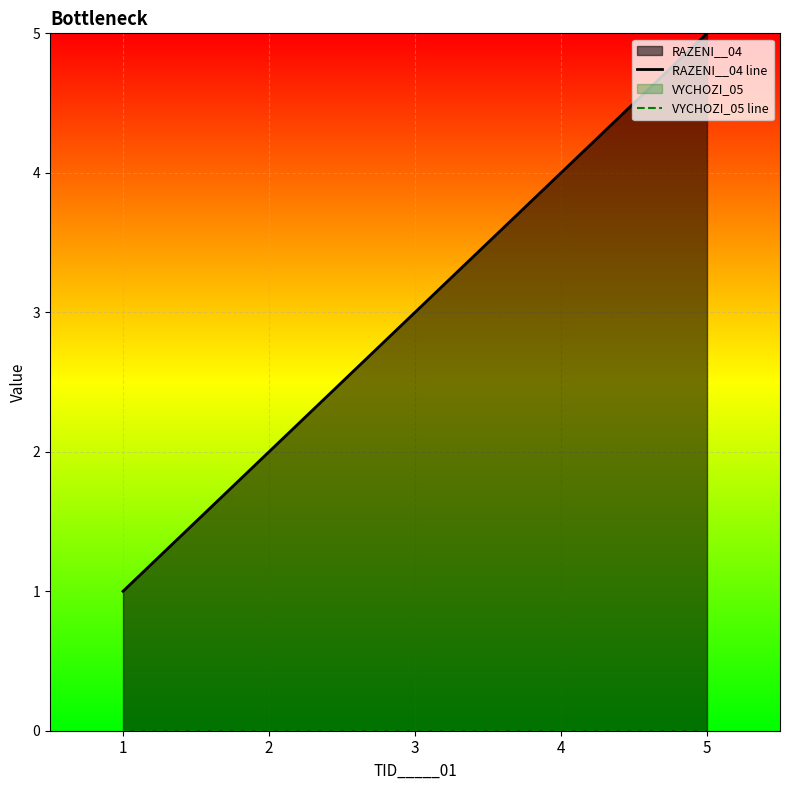

Is it true that RAZENI__04 line equals 1 at 5?

False